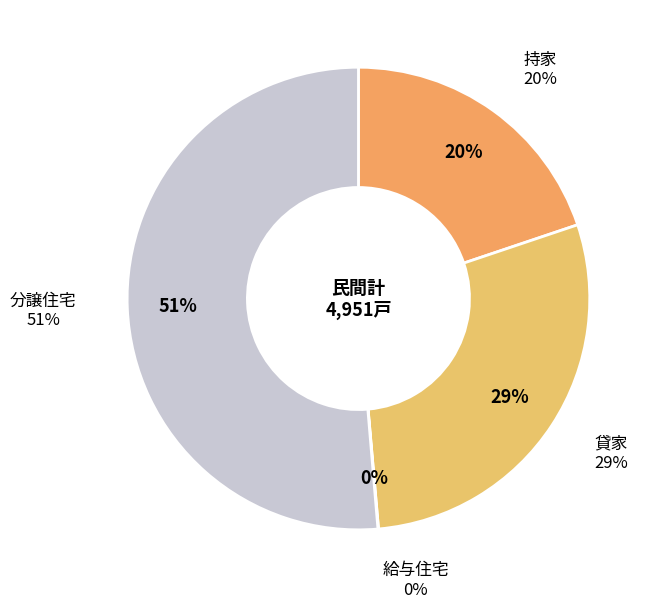

Which slice represents more than half of the pie?

分譲住宅